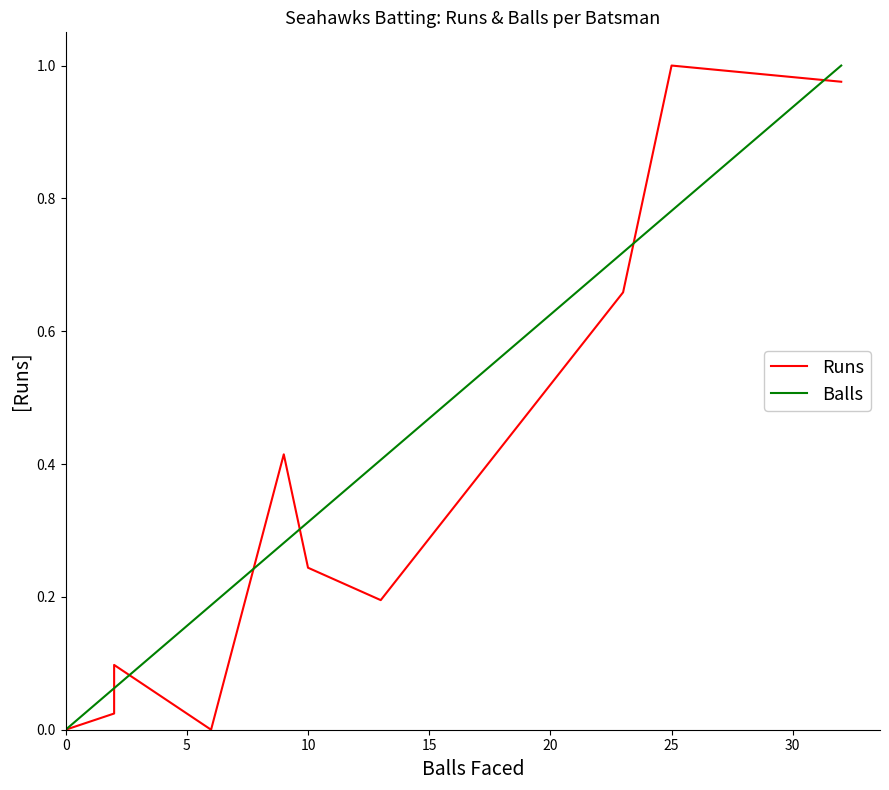

Does the chart have visible grid lines?

No